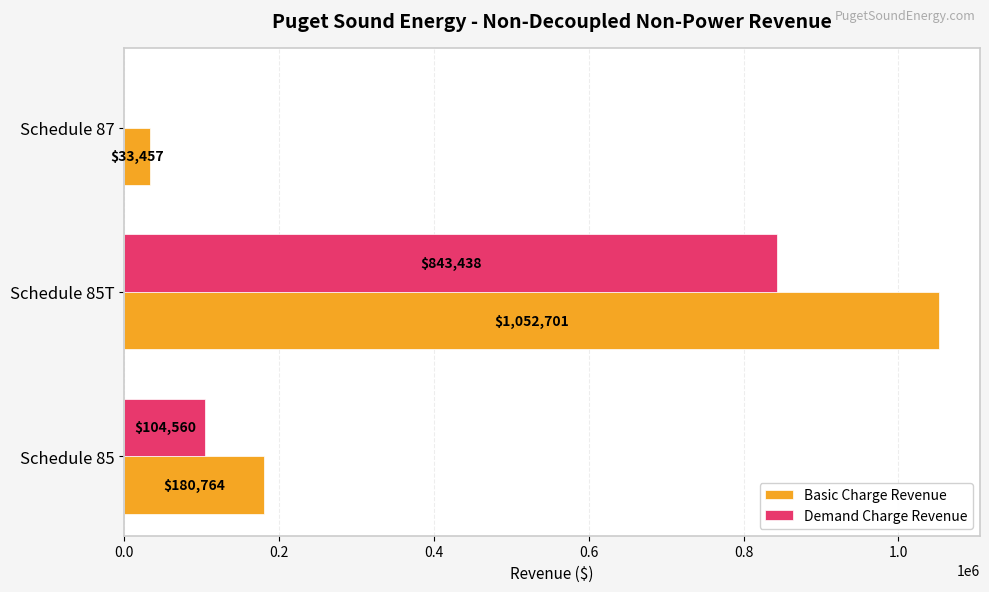

Which series has the largest total across all categories?

Basic Charge Revenue